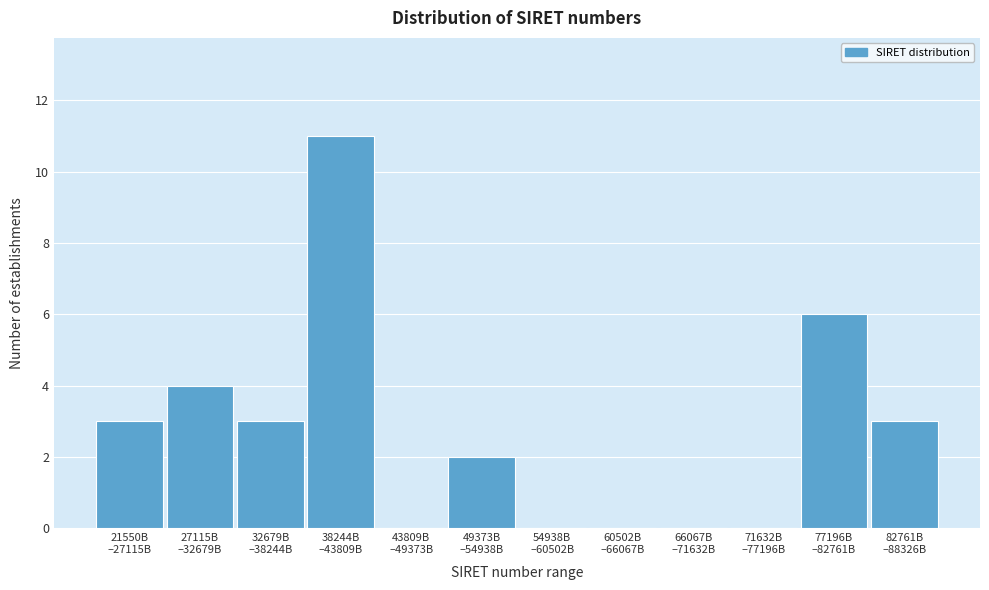

What is the sum of all values?

32